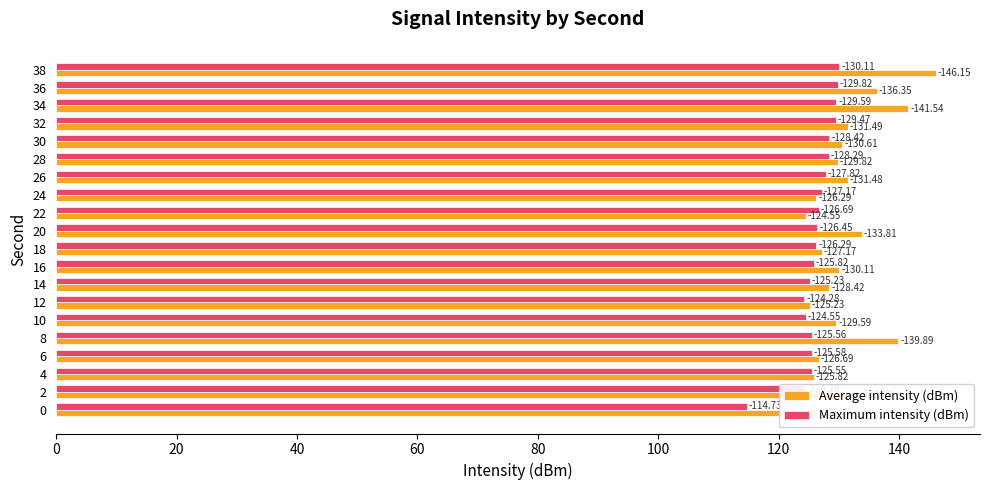

What are all the series names shown in the legend?

Average intensity (dBm), Maximum intensity (dBm)